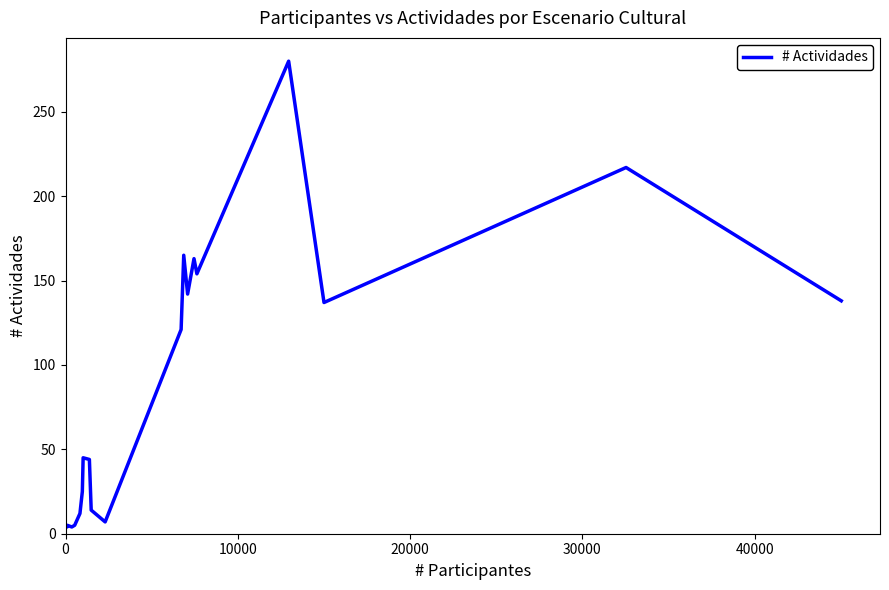

What is the greatest value displayed?

280